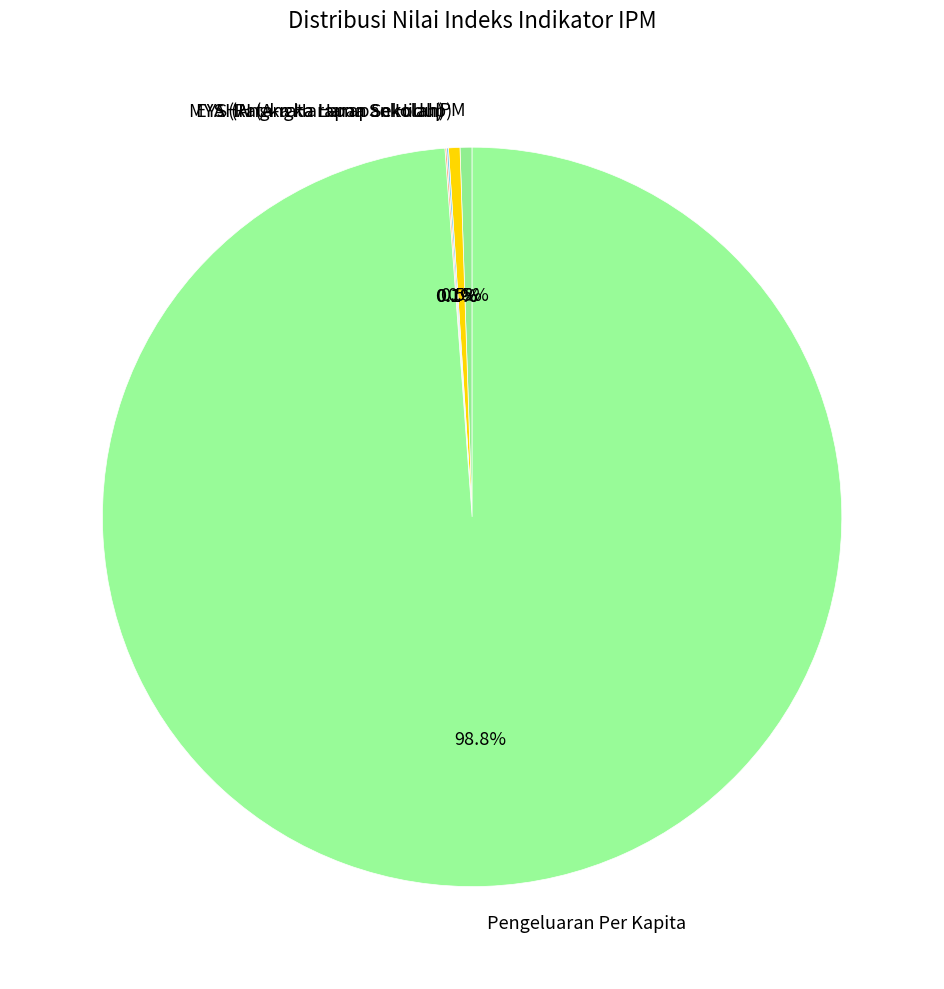

What percentage is NOT represented by IPM?

99.5%